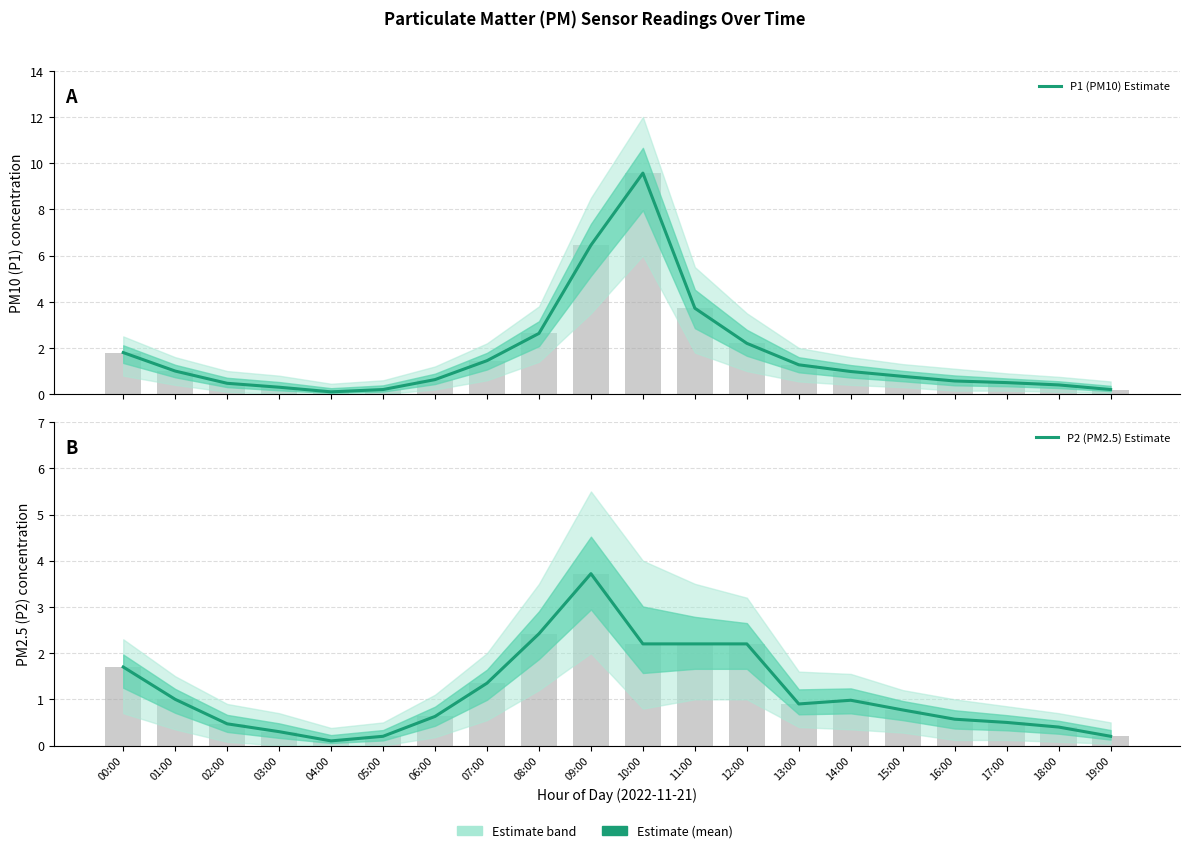

Rank the categories by P1 (PM10) Estimate value from highest to lowest.

10:00, 09:00, 11:00, 08:00, 12:00, 00:00, 07:00, 13:00, 01:00, 14:00, 15:00, 06:00, 16:00, 17:00, 02:00, 18:00, 03:00, 05:00, 19:00, 04:00